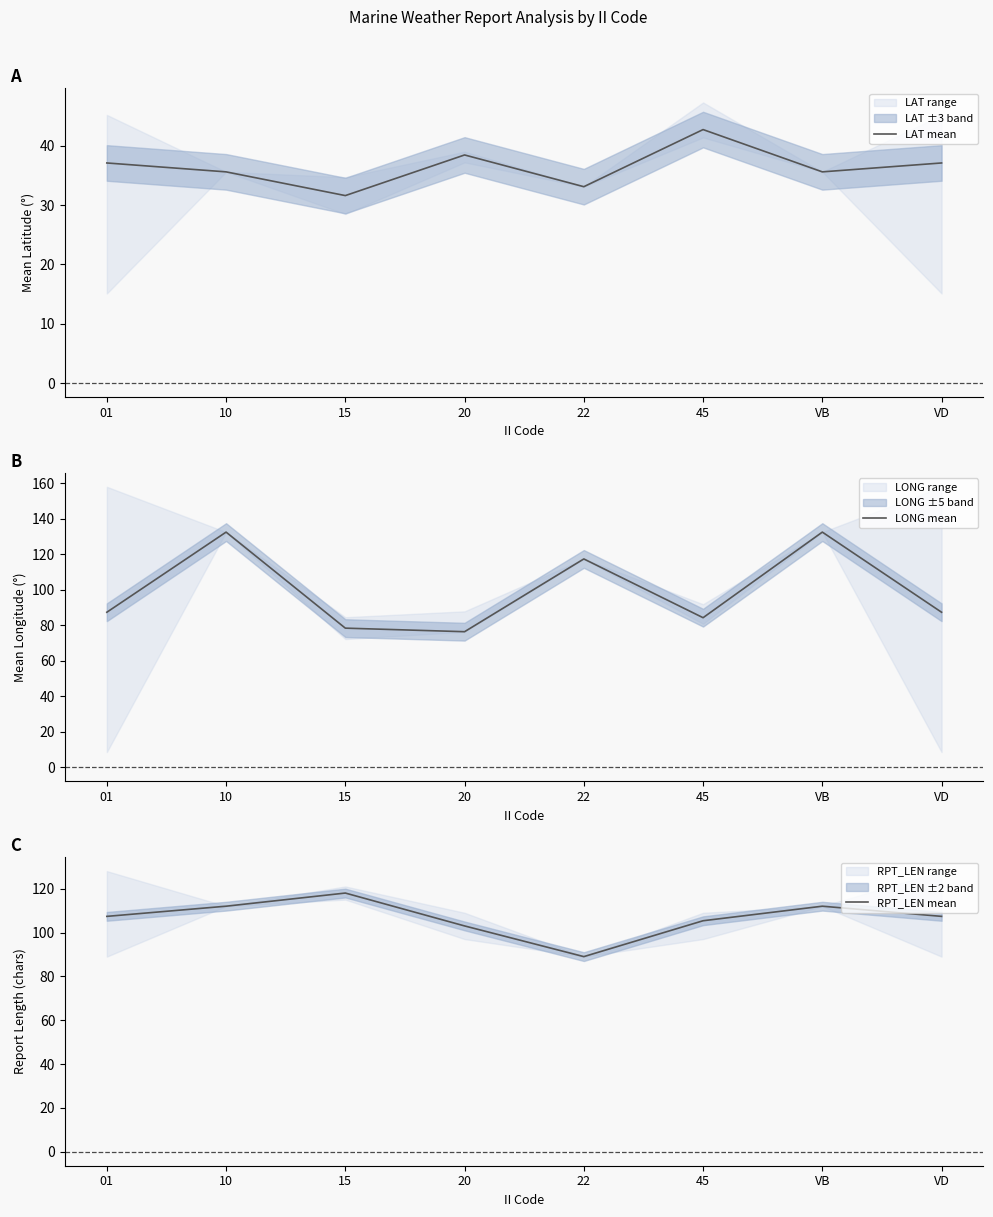

List the series in order of their peak value, highest first.

LONG mean, RPT_LEN mean, LAT mean